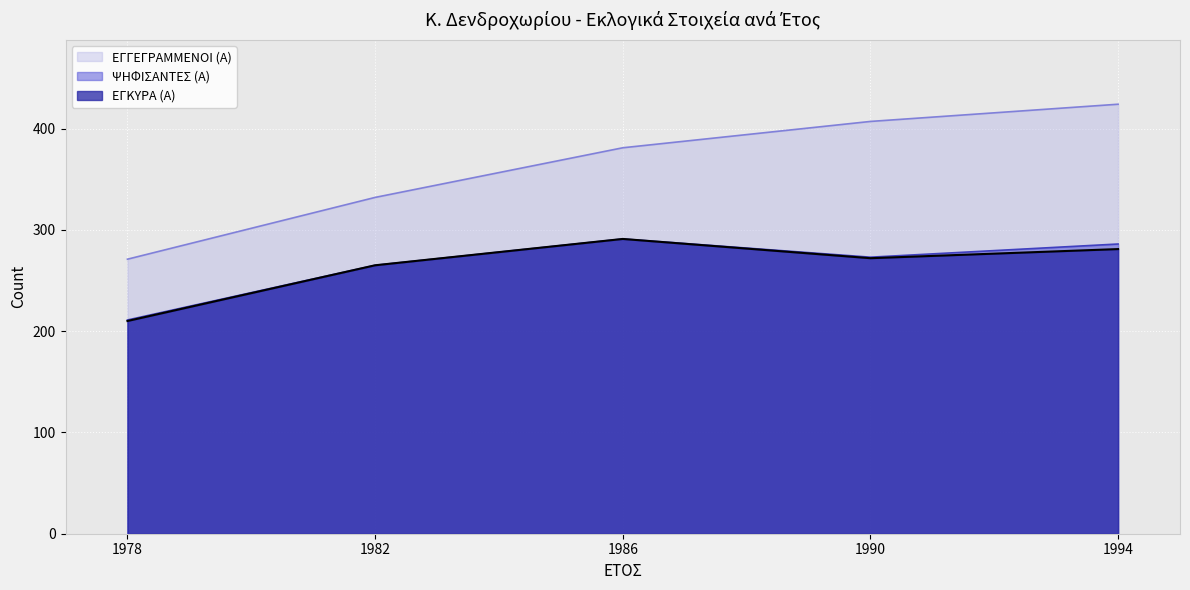

True or false: ΕΓΚΥΡΑ (Α) and ΕΓΓΕΓΡΑΜΜΕΝΟΙ (Α) cross at least once.

False